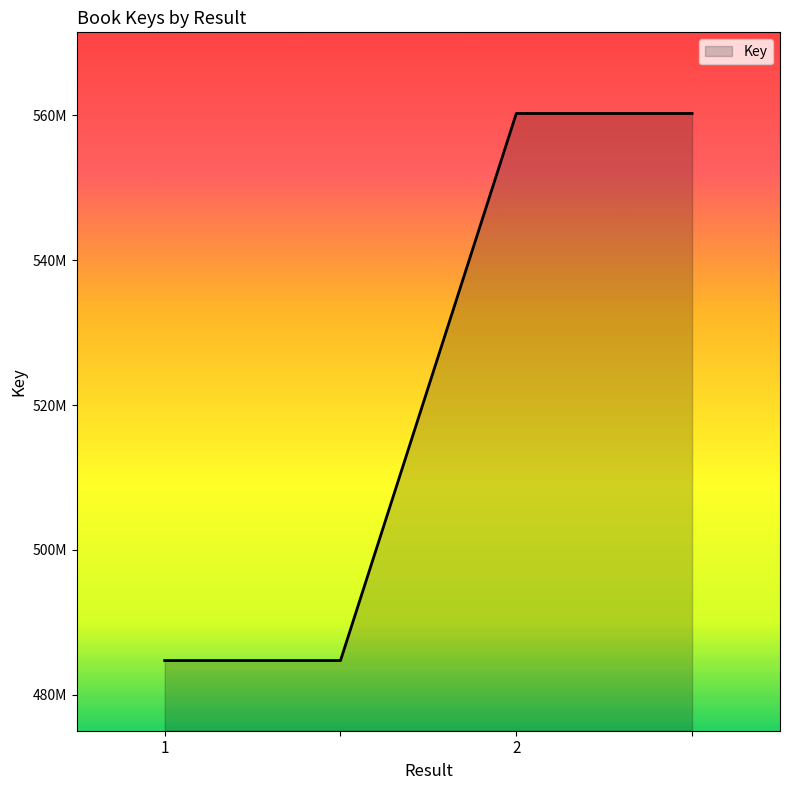

Does the chart have visible grid lines?

No